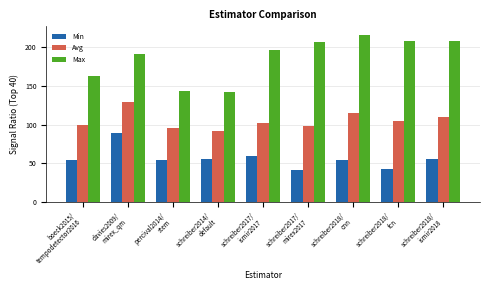

Which label corresponds to the largest value in the chart?

schreiber2018/
cnn